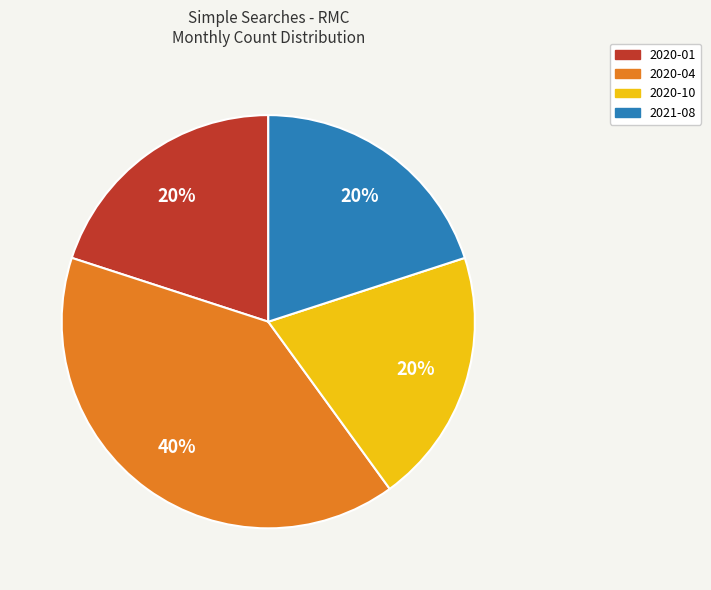

Which category has the biggest portion of the pie?

2020-04